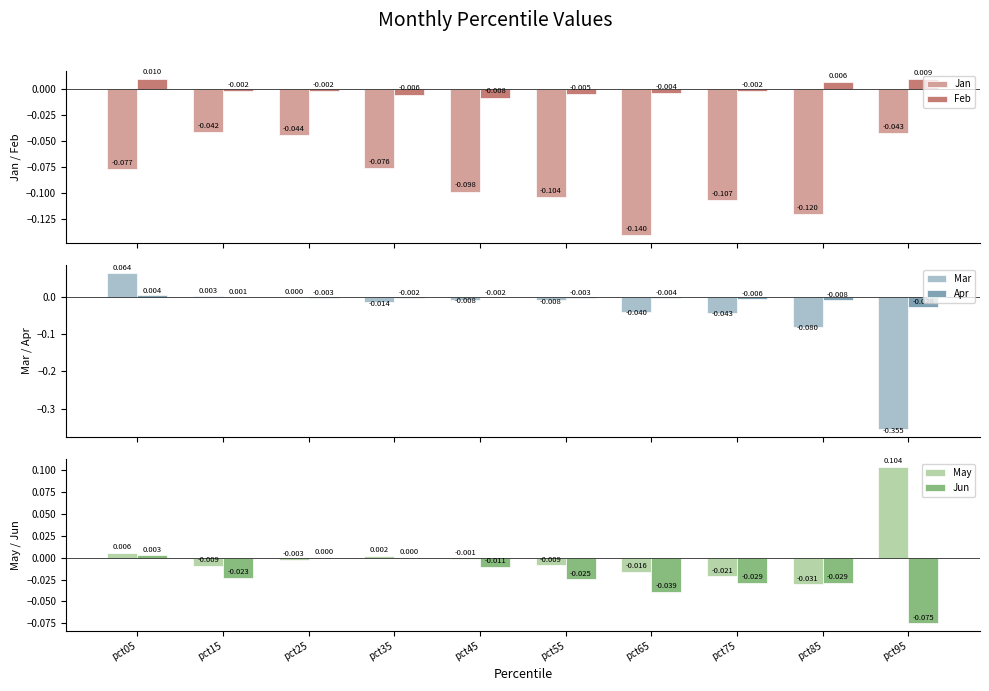

Reading left to right, extract all data points from this chart.

Jan: -0.1	-0.0	-0.0	-0.1	-0.1	-0.1	-0.1	-0.1	-0.1	-0.0
Feb: 0.0	-0.0	-0.0	-0.0	-0.0	-0.0	-0.0	-0.0	0.0	0.0
Mar: 0.1	0.0	0.0	-0.0	-0.0	-0.0	-0.0	-0.0	-0.1	-0.4
Apr: 0.0	0.0	-0.0	-0.0	-0.0	-0.0	-0.0	-0.0	-0.0	-0.0
May: 0.0	-0.0	-0.0	0.0	-0.0	-0.0	-0.0	-0.0	-0.0	0.1
Jun: 0.0	-0.0	0.0	0.0	-0.0	-0.0	-0.0	-0.0	-0.0	-0.1